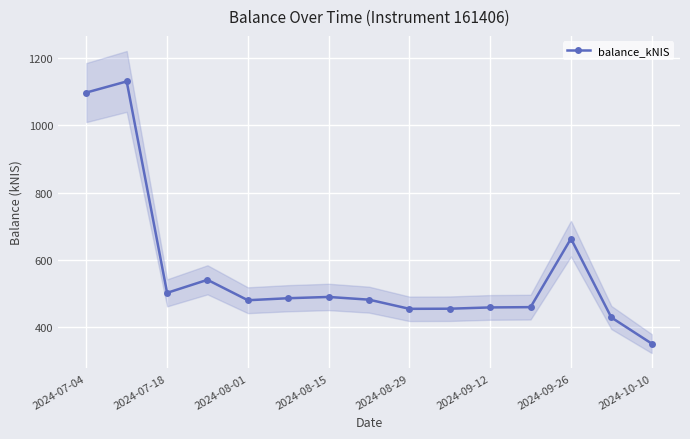

The value of balance_kNIS at 2024-07-18 is 170.4. True or false?

False